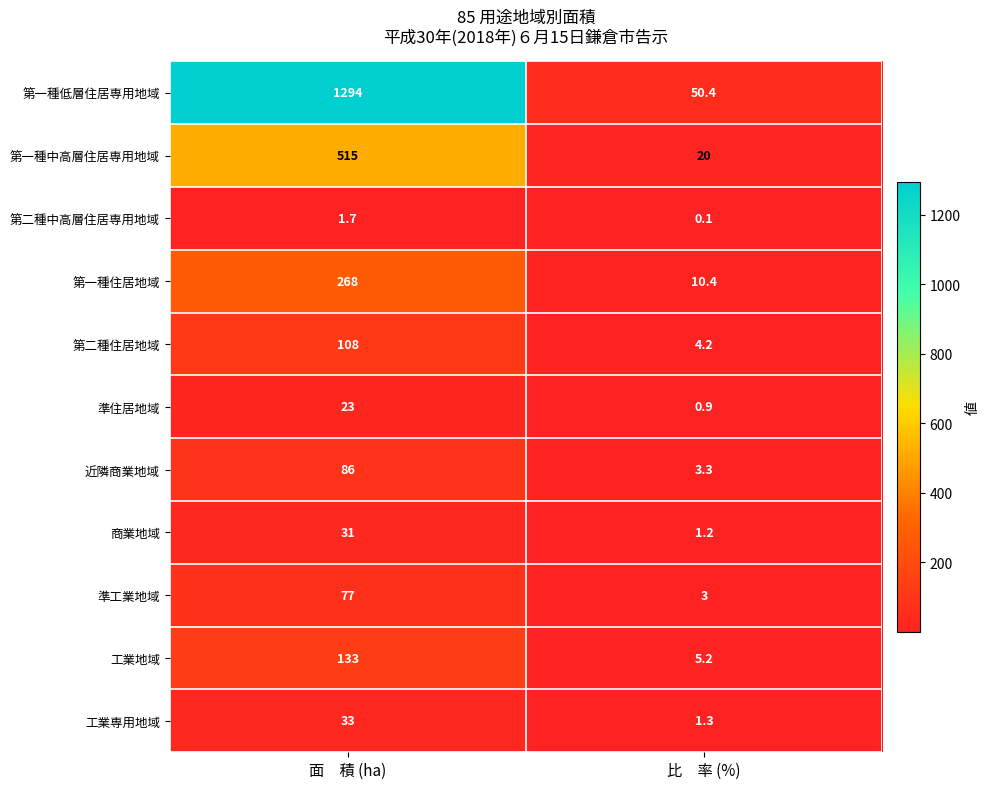

What is the maximum value shown in the chart?

1294.0